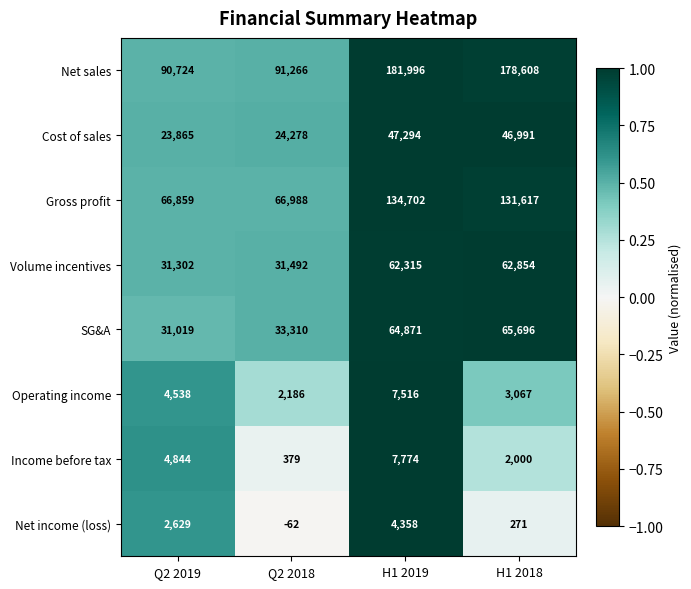

How many distinct data groups are displayed?

8